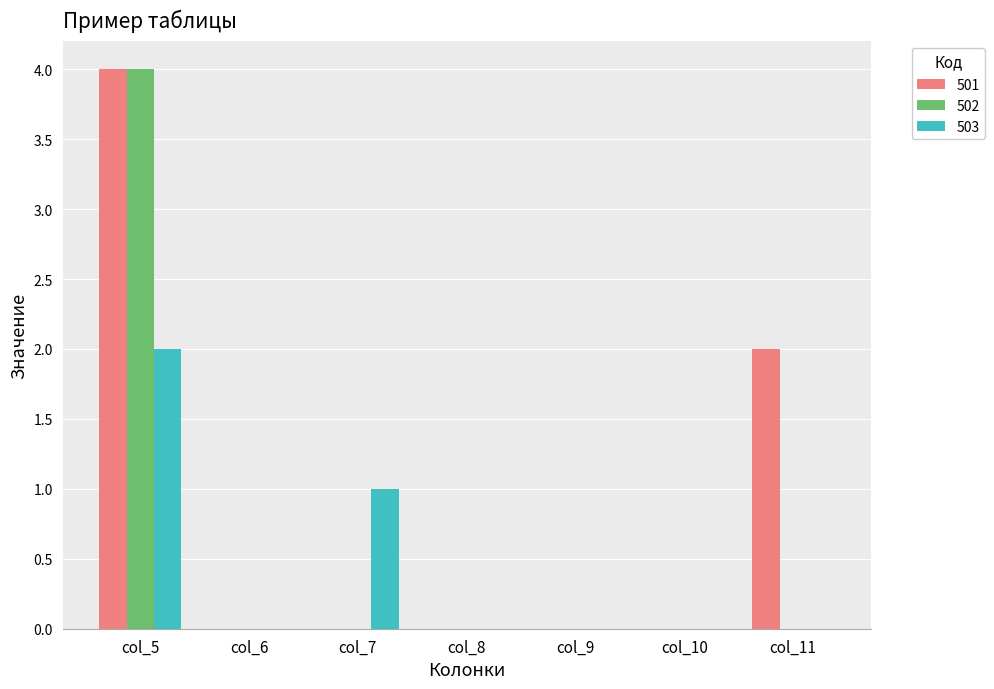

Count the number of data series in this chart.

3